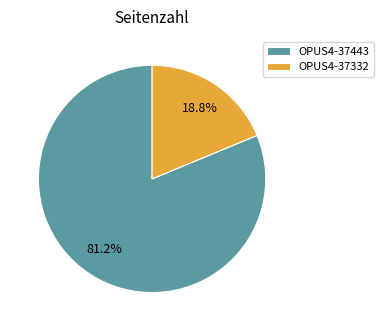

How many segments does this pie chart have?

2